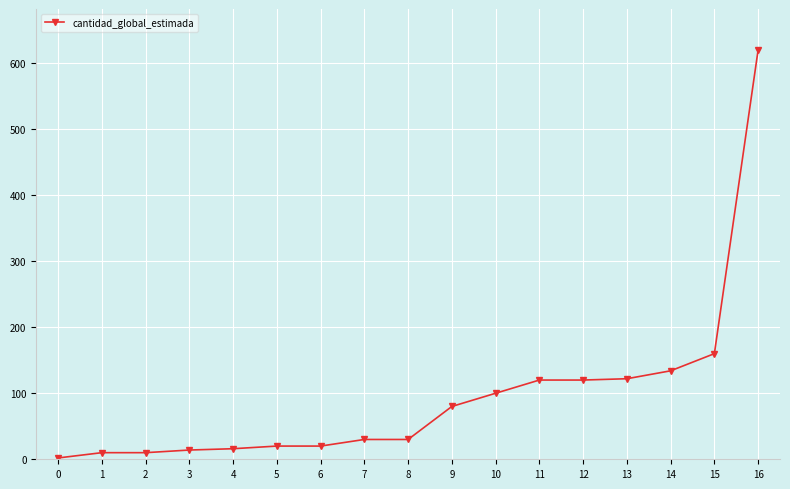

How many distinct data groups are displayed?

1